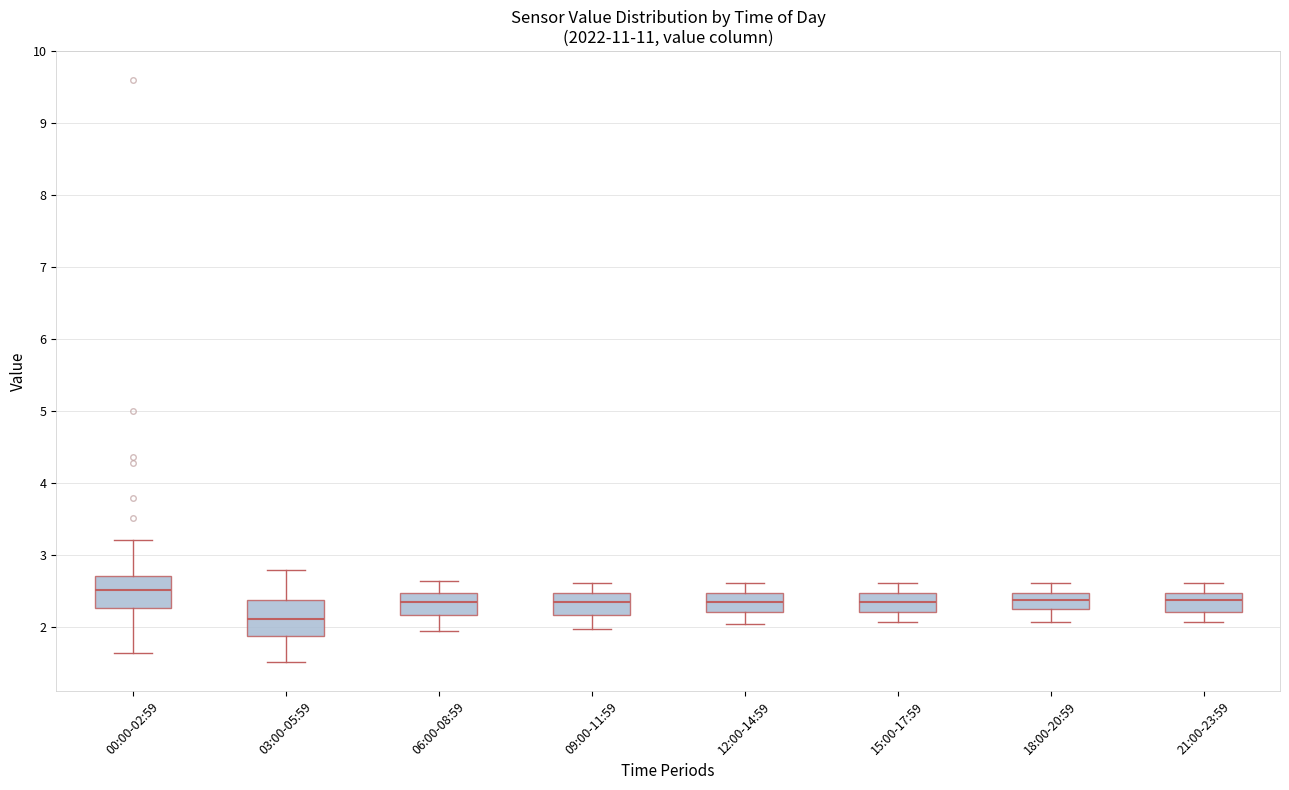

Reading left to right, read every box against the y-axis: the position of its median line, the range the box covers, and the ends of its whiskers. The values are not printed on the chart, so give them approximately, as read against the axis.

00:00-02:59: median 2.5, box 2.3 to 2.7, whiskers 1.7 to 3.2
03:00-05:59: median 2.1, box 1.9 to 2.4, whiskers 1.5 to 2.8
06:00-08:59: median 2.4, box 2.2 to 2.5, whiskers 2.0 to 2.7
09:00-11:59: median 2.4, box 2.2 to 2.5, whiskers 2.0 to 2.6
12:00-14:59: median 2.4, box 2.2 to 2.5, whiskers 2.1 to 2.6
15:00-17:59: median 2.4, box 2.2 to 2.5, whiskers 2.1 to 2.6
18:00-20:59: median 2.4, box 2.3 to 2.5, whiskers 2.1 to 2.6
21:00-23:59: median 2.4, box 2.2 to 2.5, whiskers 2.1 to 2.6